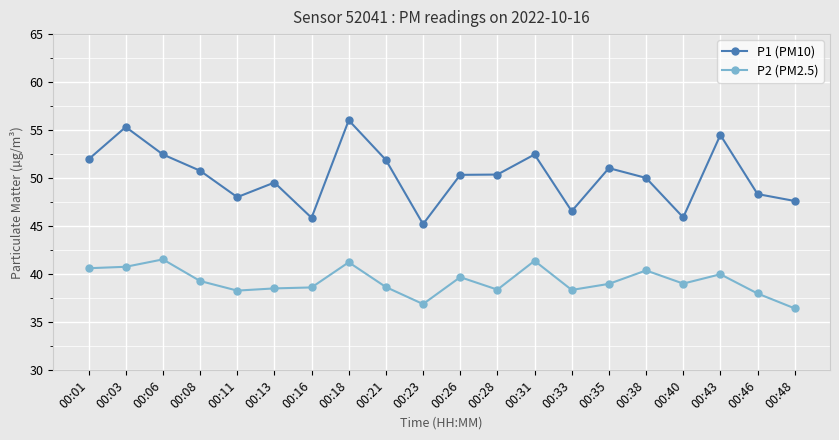

List the series in order of their peak value, highest first.

P1 (PM10), P2 (PM2.5)